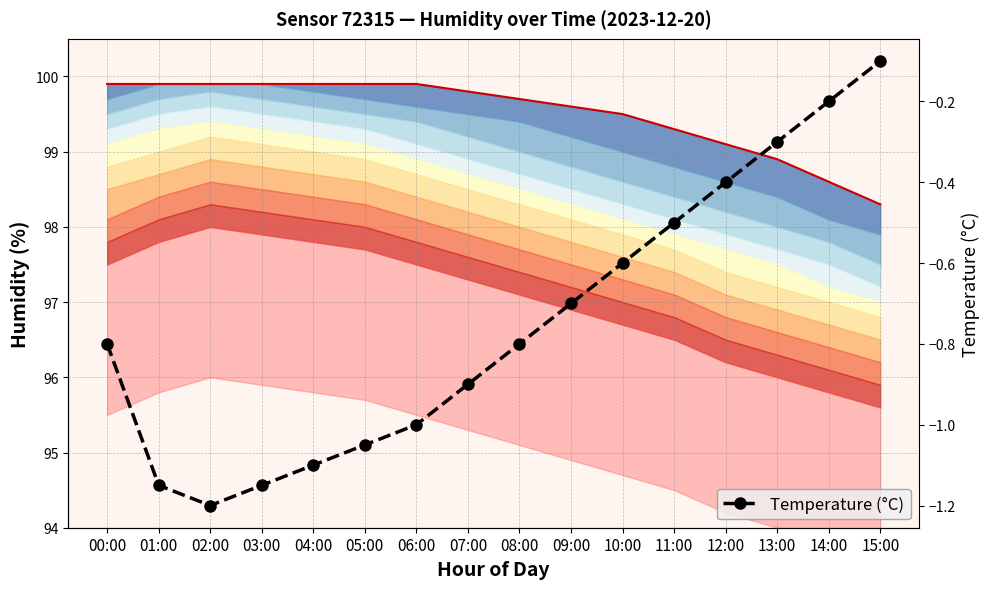

The humidity_max_line series shows 98.3 at 15:00. True or false?

True